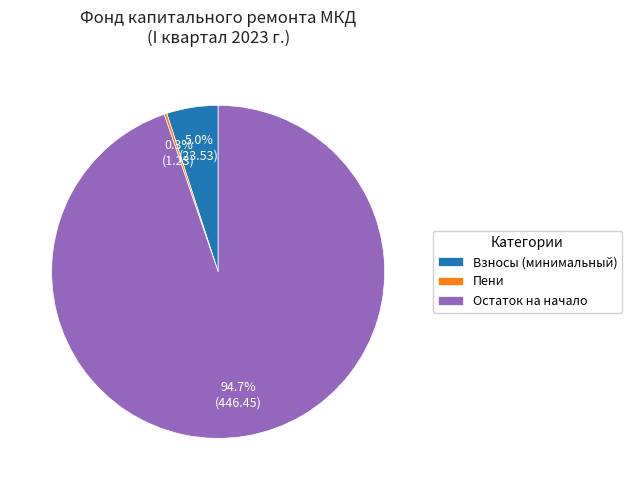

Which slice is the largest?

Остаток на начало